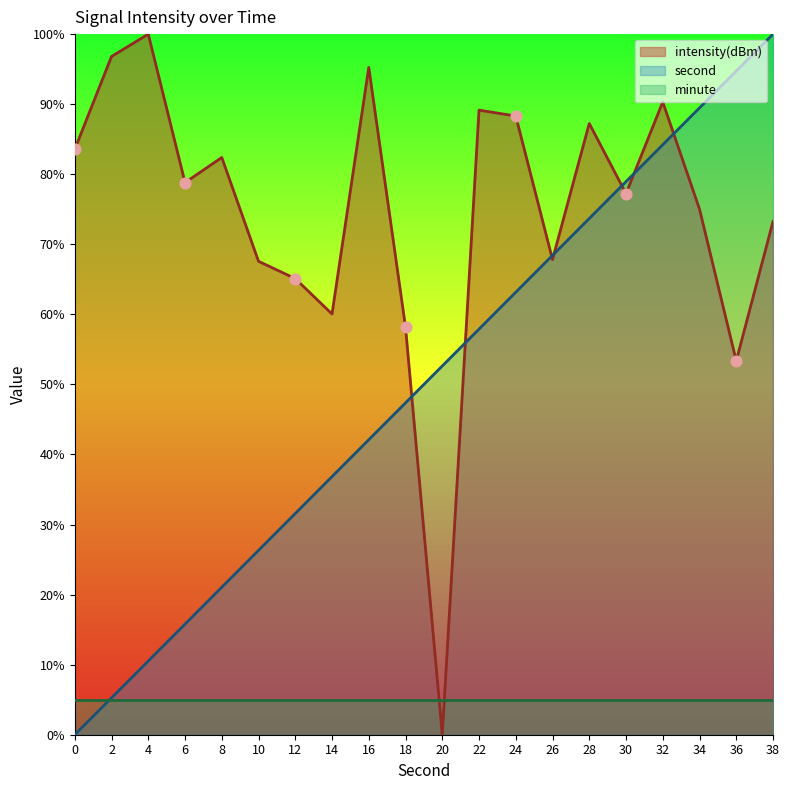

Which series has the largest total across all categories?

intensity(dBm)